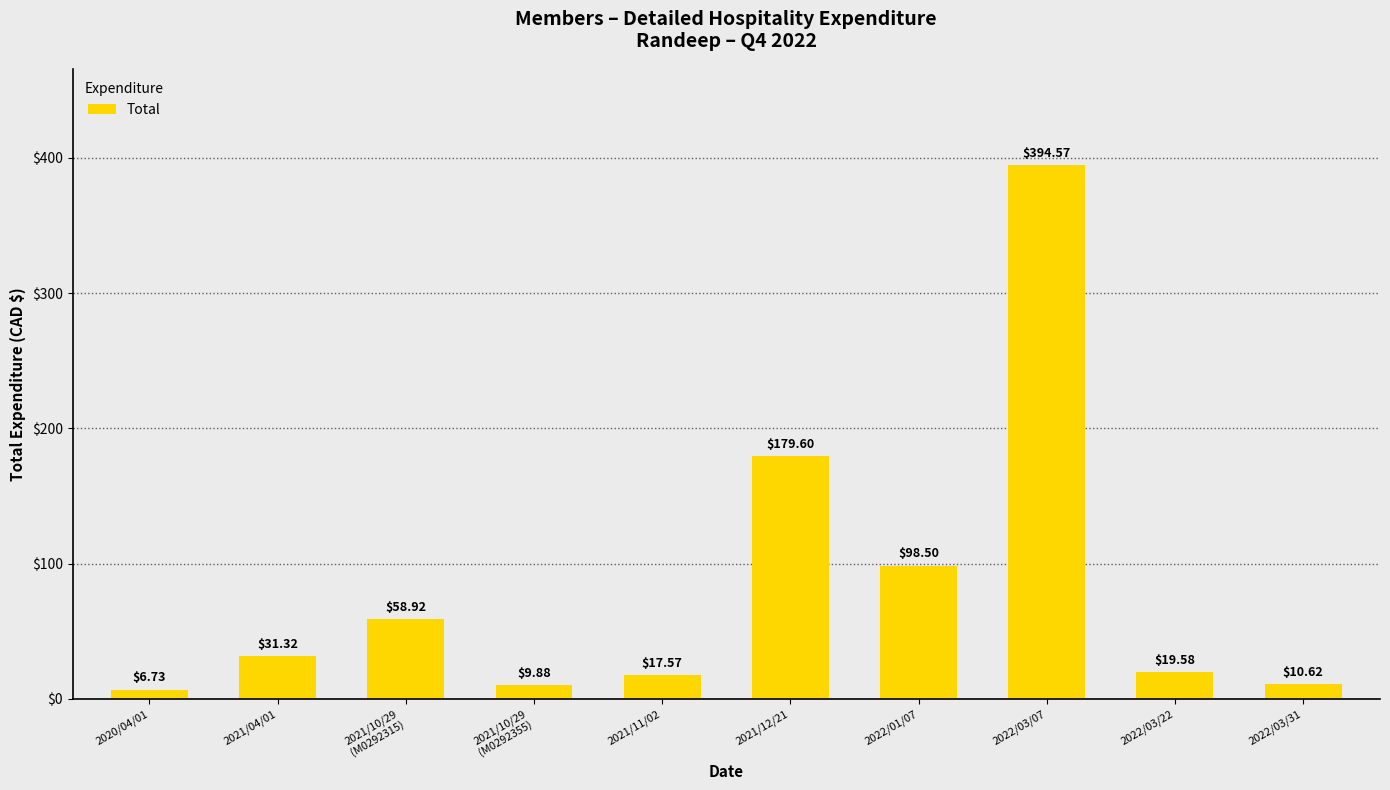

How many bars are there in total?

10